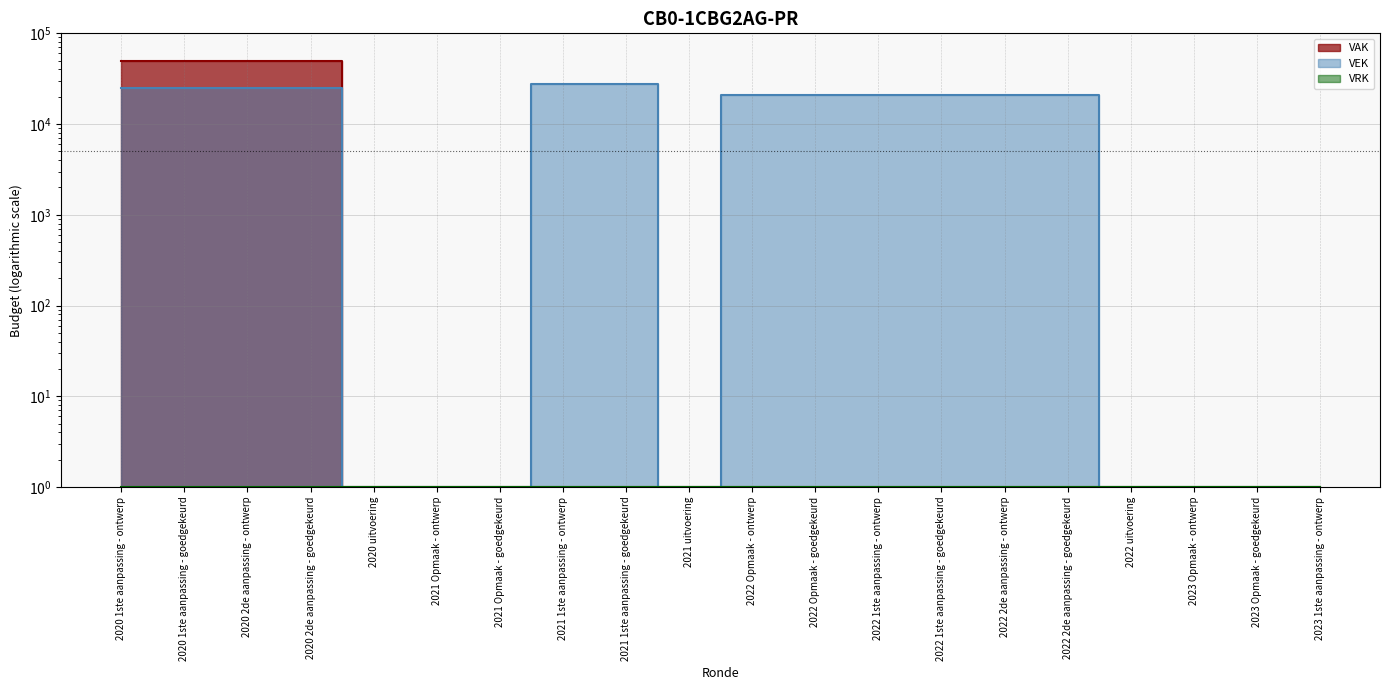

Which series changed the most between 2020 1ste aanpassing - ontwerp and 2022 2de aanpassing - goedgekeurd?

VAK